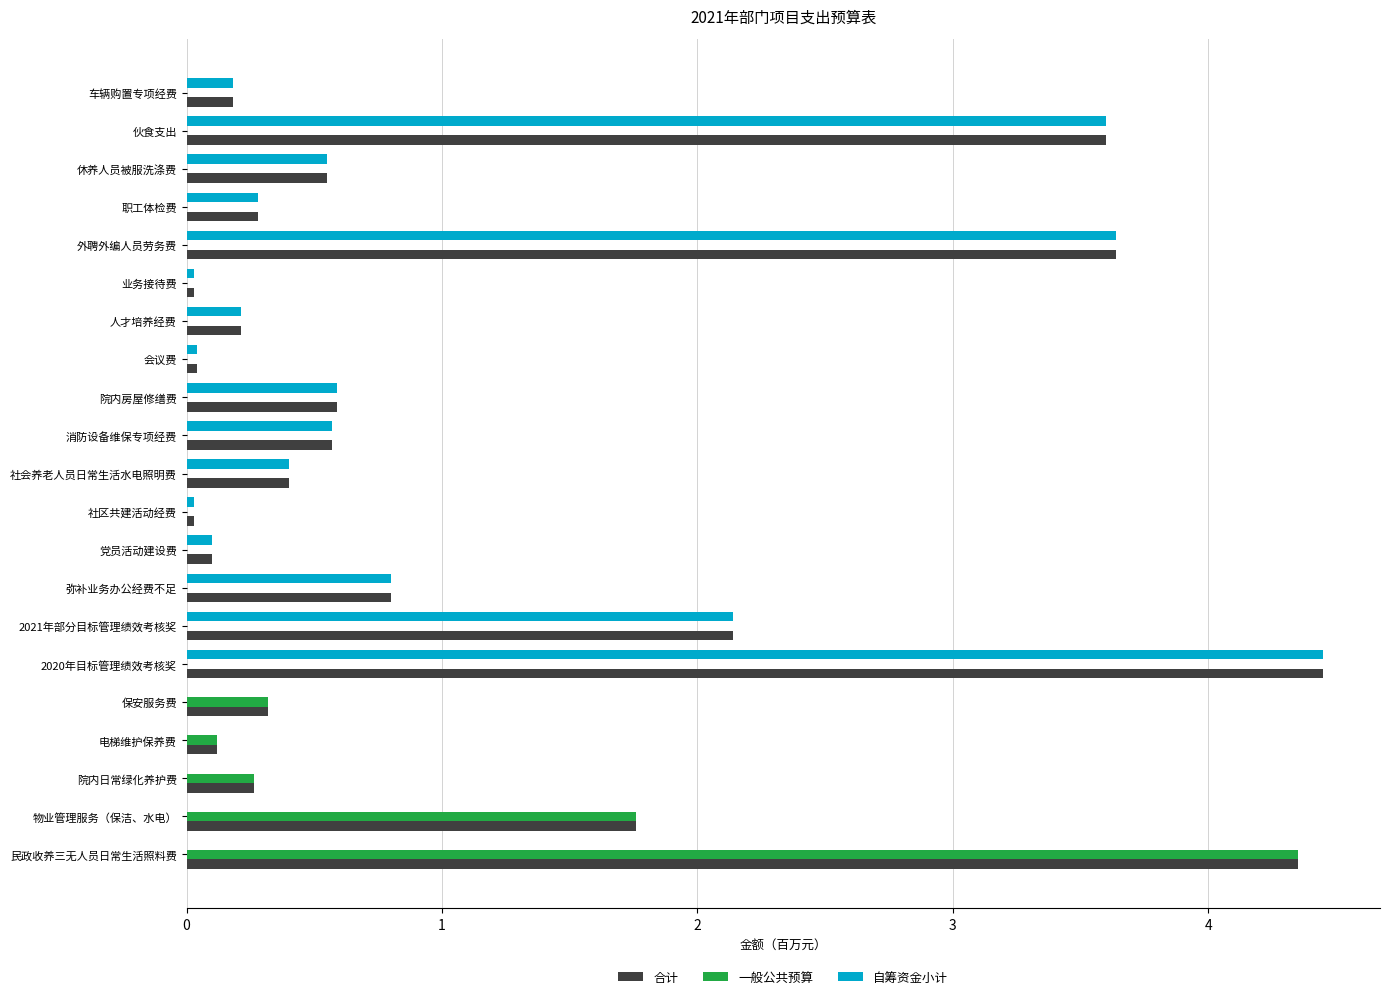

What is the sum of all 一般公共预算 values?

6.8